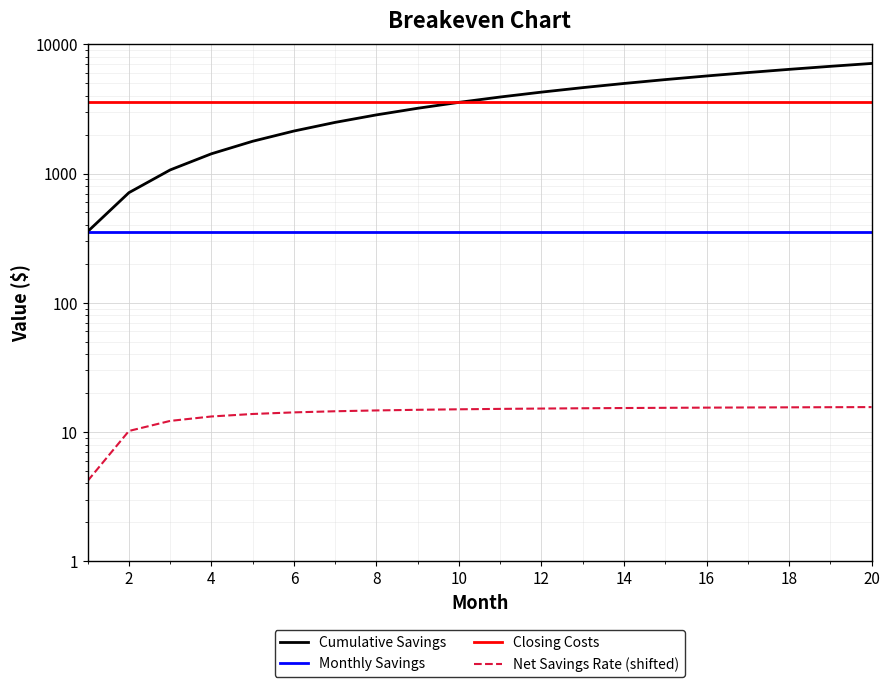

True or false: Monthly Savings and Cumulative Savings cross at least once.

False